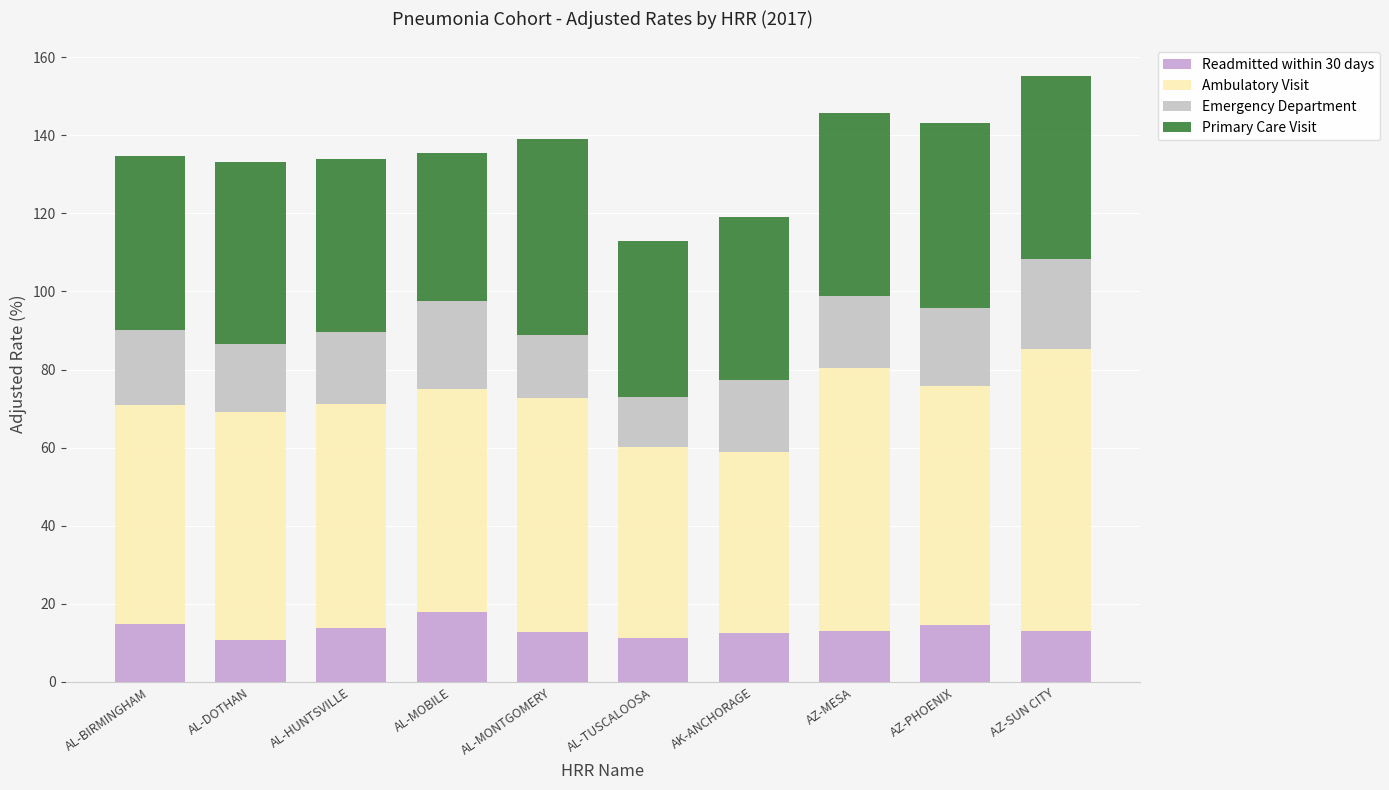

What is the total value across all series at AL-TUSCALOOSA?

113.0